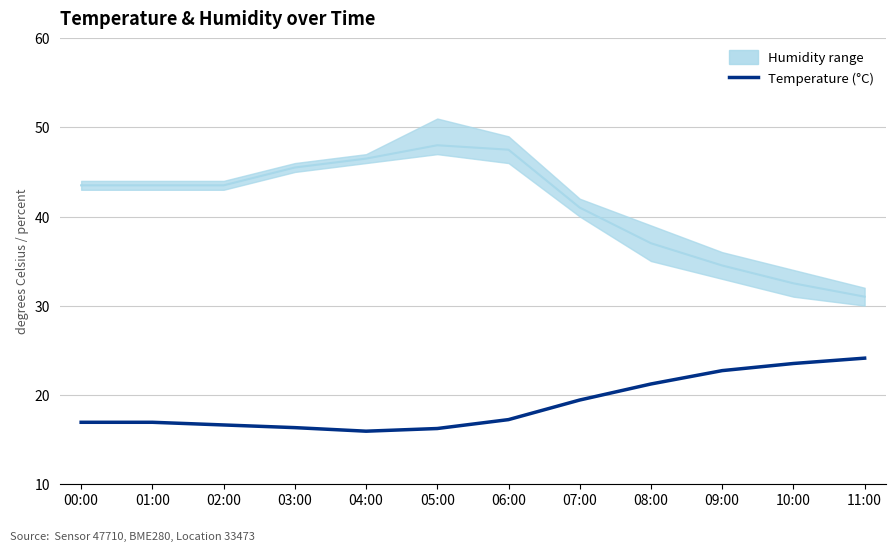

Does the chart display data point markers on the line(s)?

No